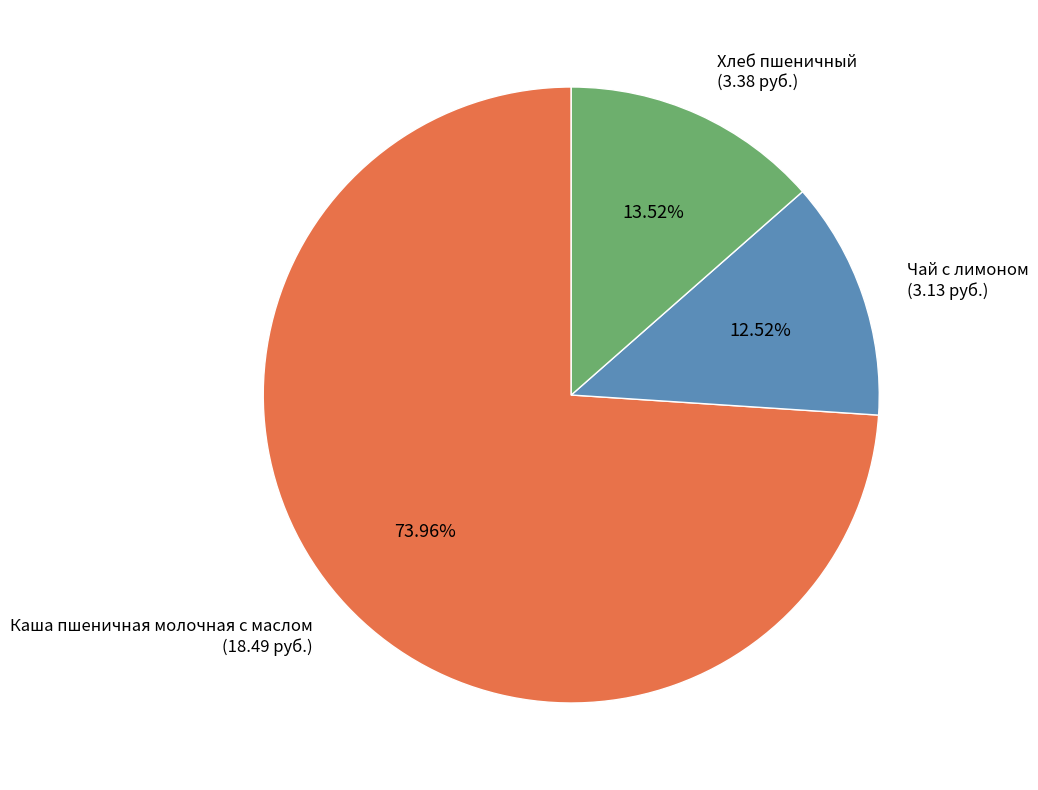

Rank the categories by value from lowest to highest.

Чай с лимоном, Хлеб пшеничный, Каша пшеничная молочная с маслом